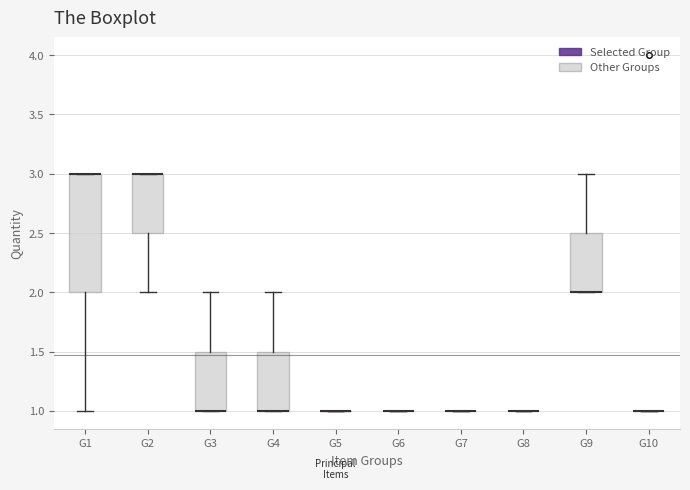

Where is the lower edge of the box for G2 on the y-axis? The values are not printed on the chart, so give them approximately, as read against the axis.

2.5